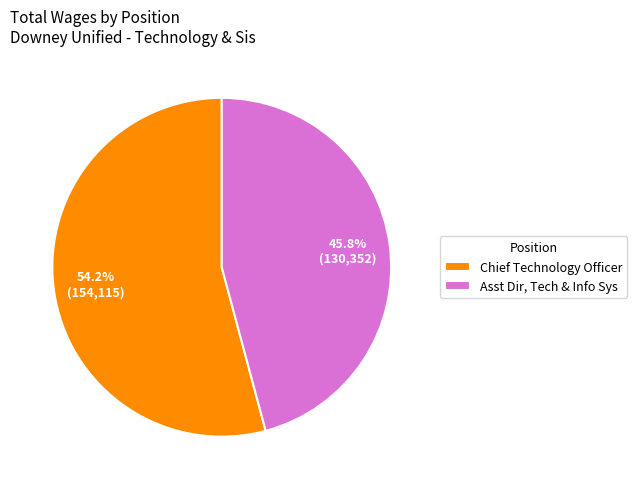

To the nearest percent, what percentage of the pie is Chief Technology Officer?

54%